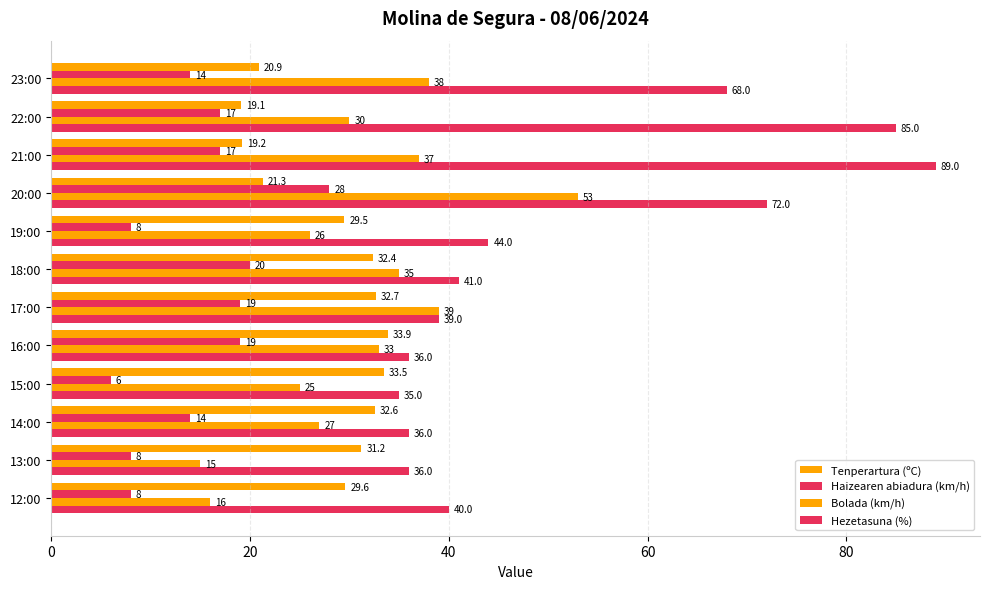

What is the value of the Haizearen abiadura (km/h) bar at the 4th from the left?

28.0